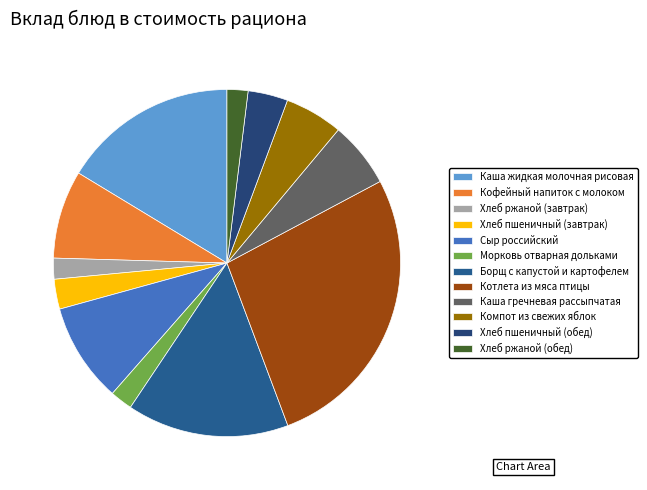

How much of the chart is everything except Каша гречневая рассыпчатая?

93.9%